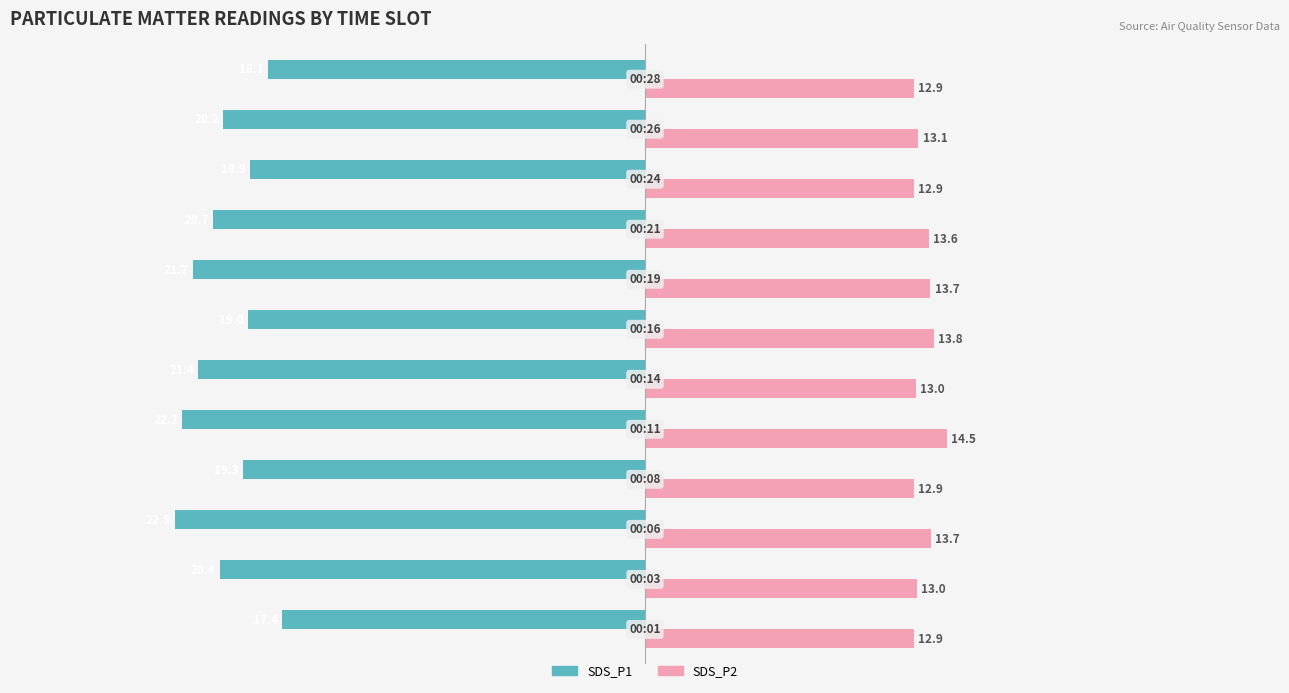

What is the average value of the SDS_P2 series?

13.3